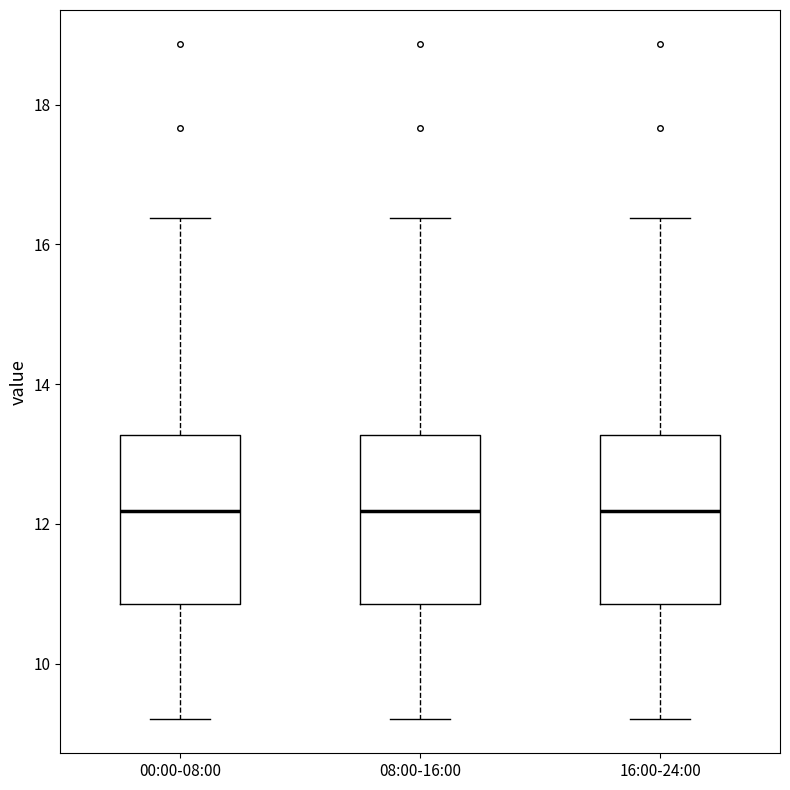

Reading left to right, read every box against the y-axis: the position of its median line, the range the box covers, and the ends of its whiskers. The values are not printed on the chart, so give them approximately, as read against the axis.

00:00-08:00: median 12.2, box 10.8 to 13.2, whiskers 9.2 to 16.4
08:00-16:00: median 12.2, box 10.8 to 13.2, whiskers 9.2 to 16.4
16:00-24:00: median 12.2, box 10.8 to 13.2, whiskers 9.2 to 16.4